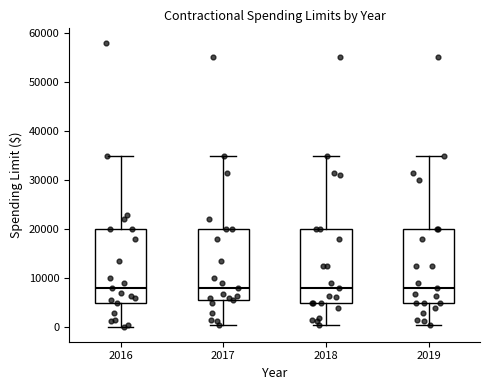

Where does the lower whisker of the box at x = 2016 end on the y-axis? The values are not printed on the chart, so give them approximately, as read against the axis.

0